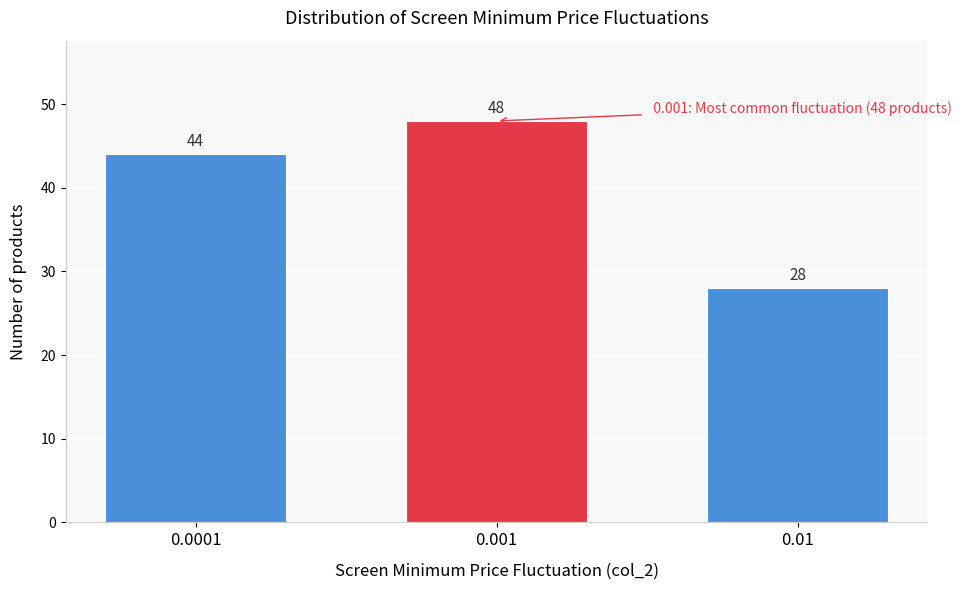

Reading left to right, transcribe all the data shown in this chart.

44	48	28